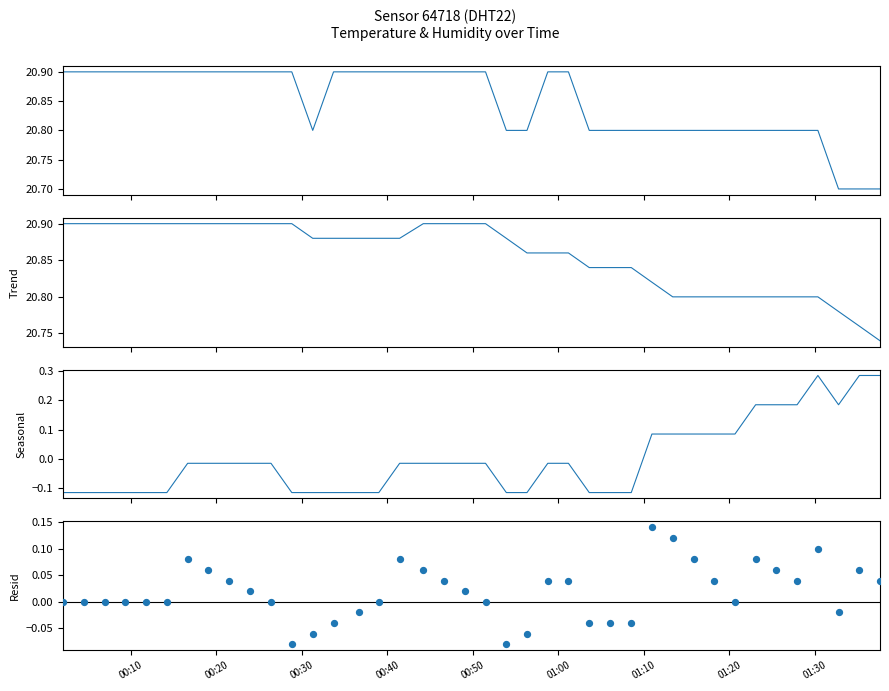

At how many categories does at least one series exceed 12?

40